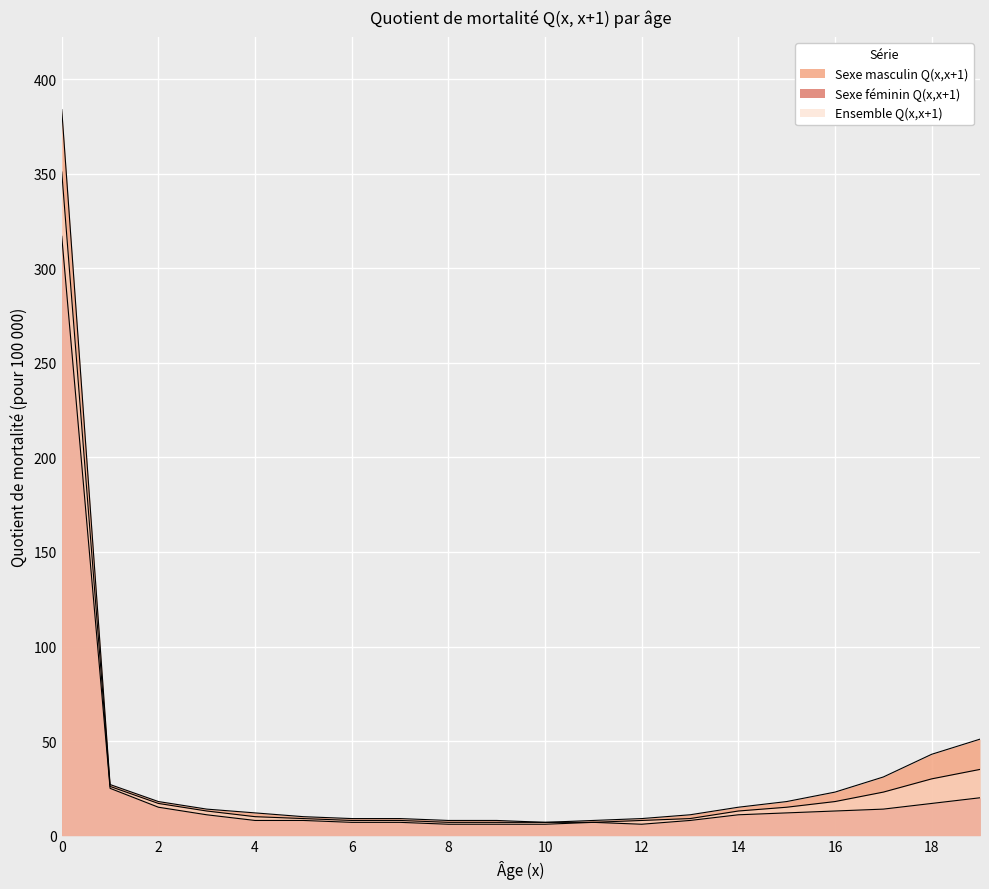

True or false: Sexe féminin Q(x,x+1) and Sexe masculin Q(x,x+1) intersect in this chart.

False